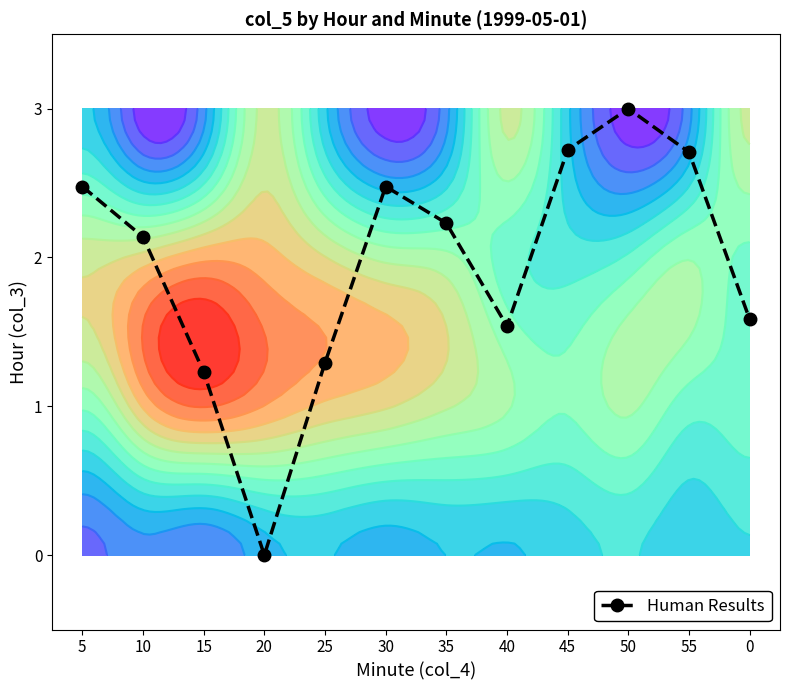

Reading left to right, list all the values displayed in this chart.

5=2.5	10=2.1	15=1.2	20=0.0	25=1.3	30=2.5	35=2.2	40=1.5	45=2.7	50=3.0	55=2.7	0=1.6